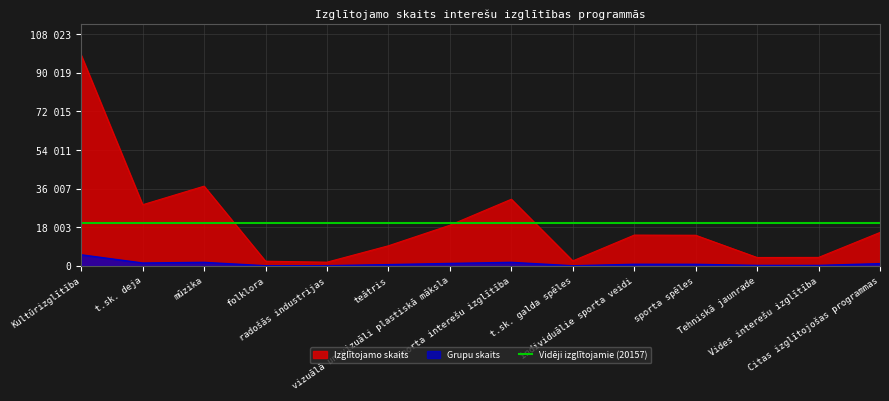

What is the greatest value displayed?

98203